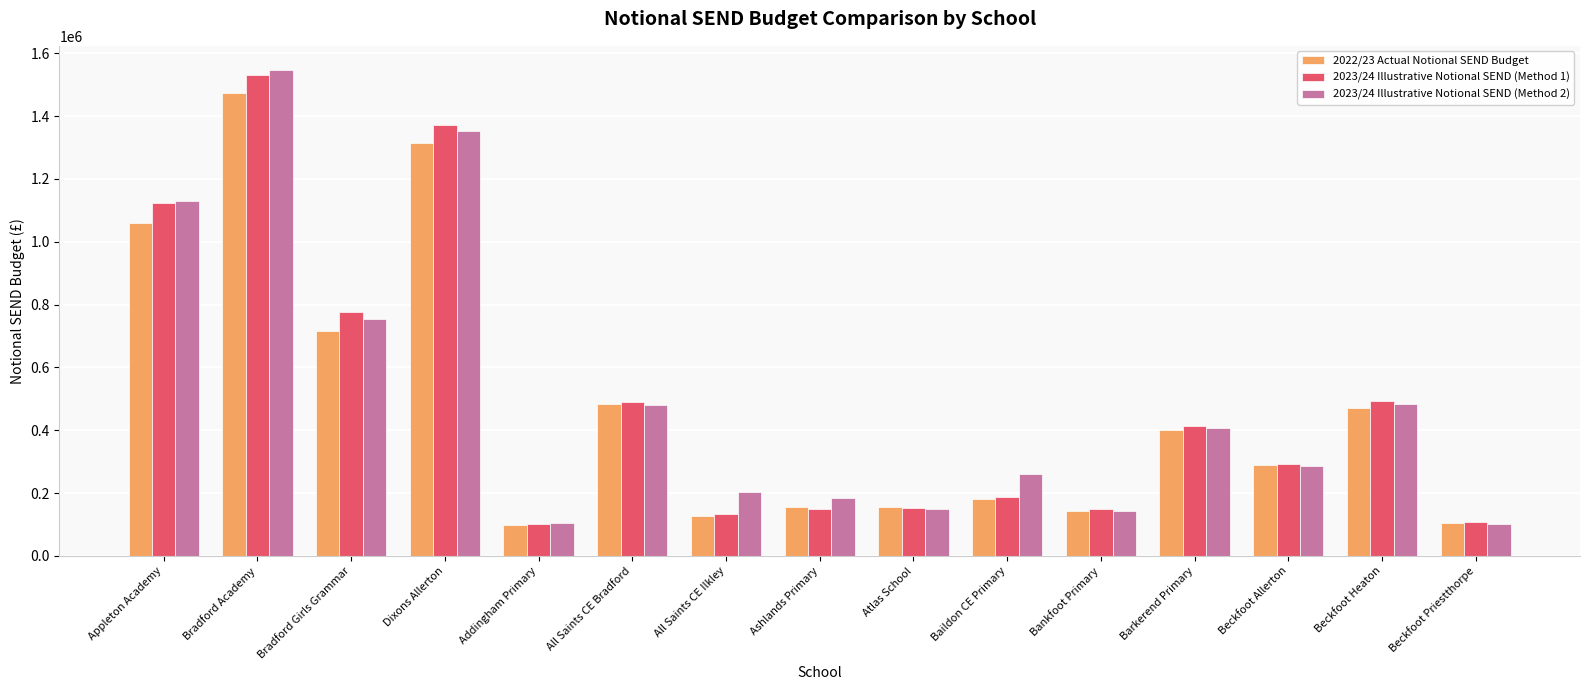

What is the spread (max minus min) of values at Baildon CE Primary?

80548.3